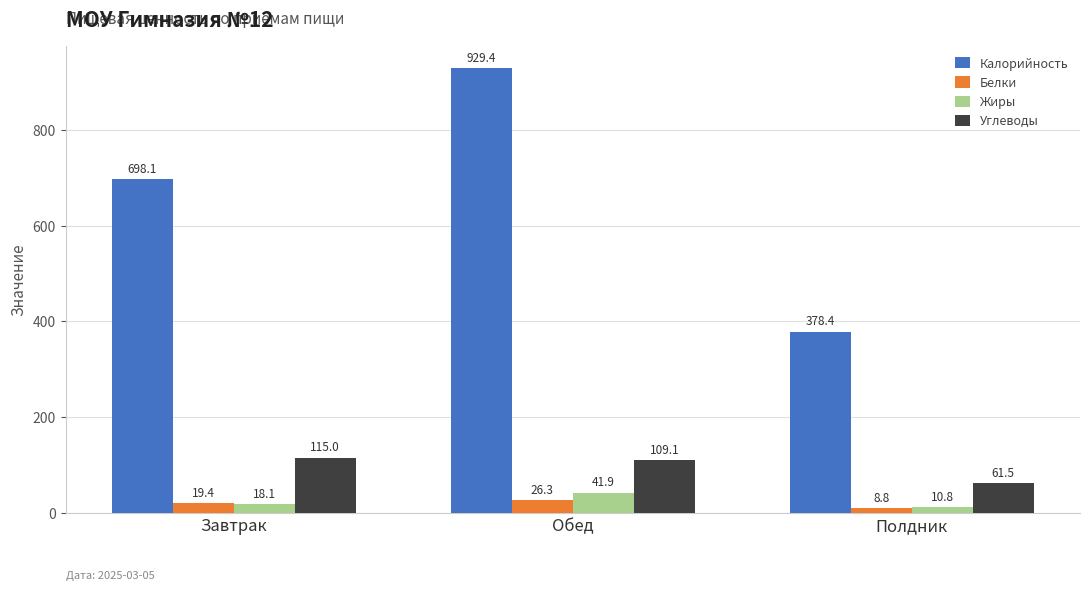

What is the sum of all Жиры values?

70.9